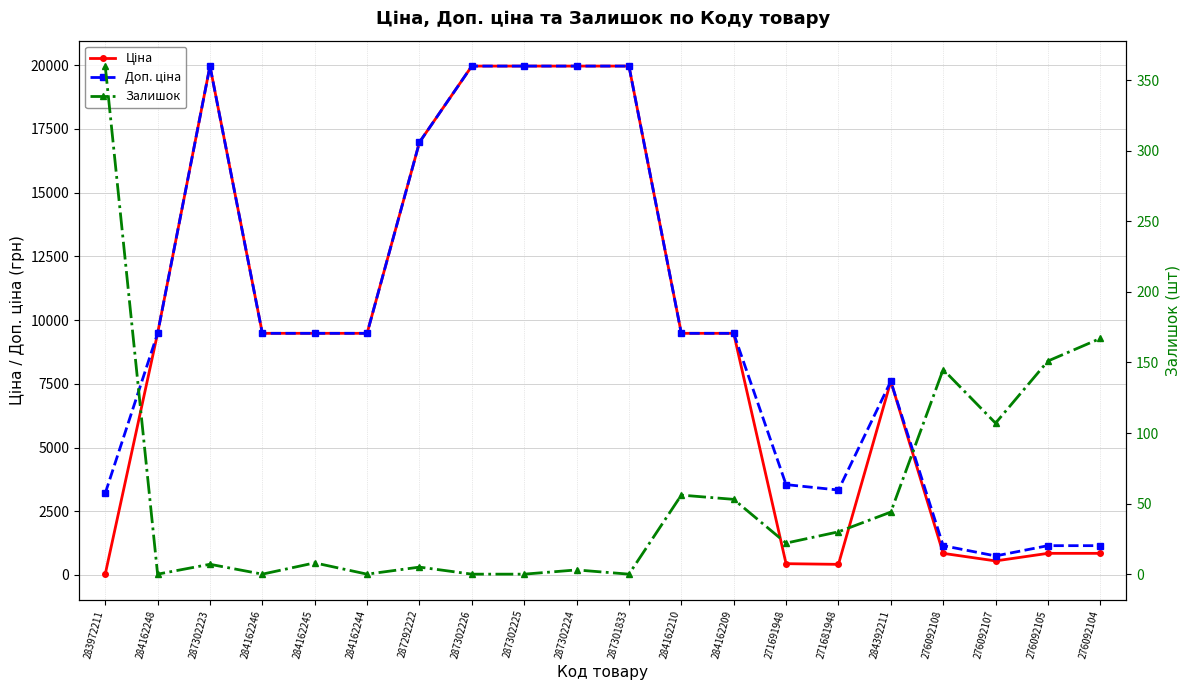

Reading left to right, what are all the values shown in this chart?

Ціна: 283972211=32.0	284162248=9480.1	287302223=19964.2	284162246=9480.1	284162245=9480.1	284162244=9480.1	287292222=16976.3	287302226=19964.2	287302225=19964.2	287302224=19964.2	287301833=19964.2	284162210=9480.1	284162209=9480.1	271691948=443.1	271681948=416.6	284392211=7596.5	276092108=848.4	276092107=551.5	276092105=848.4	276092104=848.4
Доп. ціна: 283972211=3205.0	284162248=9480.1	287302223=19964.2	284162246=9480.1	284162245=9480.1	284162244=9480.1	287292222=16976.3	287302226=19964.2	287302225=19964.2	287302224=19964.2	287301833=19964.2	284162210=9480.1	284162209=9480.1	271691948=3545.0	271681948=3332.5	284392211=7596.5	276092108=1149.7	276092107=747.0	276092105=1149.7	276092104=1149.7
Залишок: 283972211=360.0	284162248=0.0	287302223=7.0	284162246=0.0	284162245=8.0	284162244=0.0	287292222=5.0	287302226=0.0	287302225=0.0	287302224=3.0	287301833=0.0	284162210=56.0	284162209=53.0	271691948=22.0	271681948=30.0	284392211=44.0	276092108=145.0	276092107=107.0	276092105=151.0	276092104=167.0